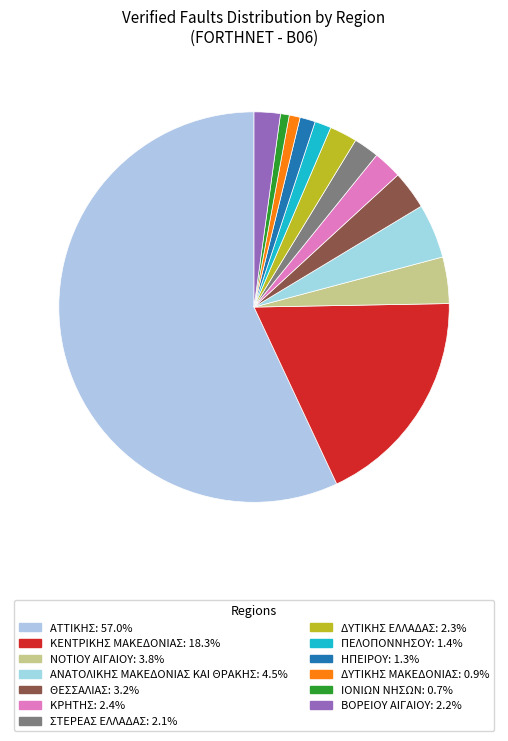

Is it true that ΑΤΤΙΚΗΣ is 57% of the pie?

True